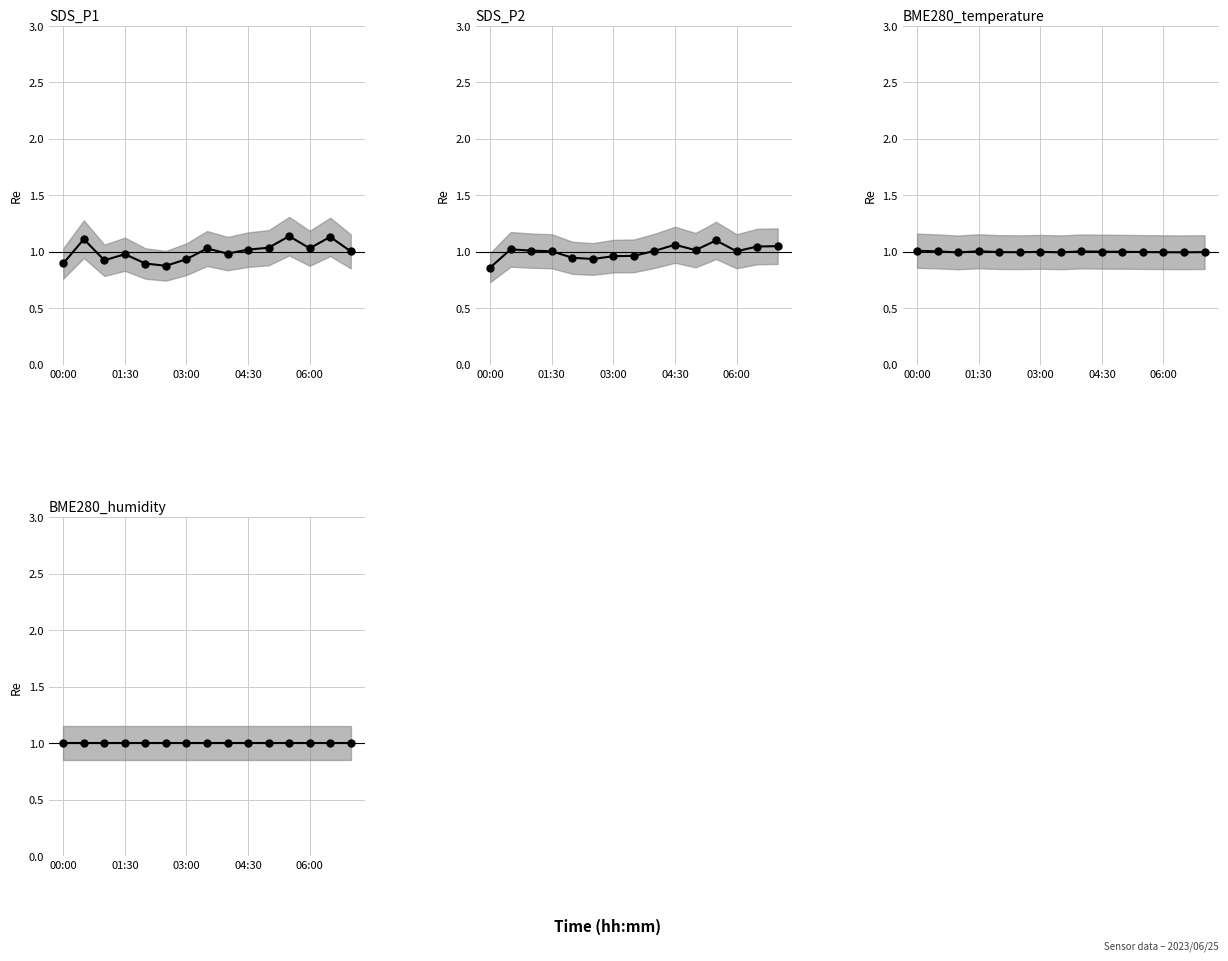

What is the total value across all series at 03:00?

3.9